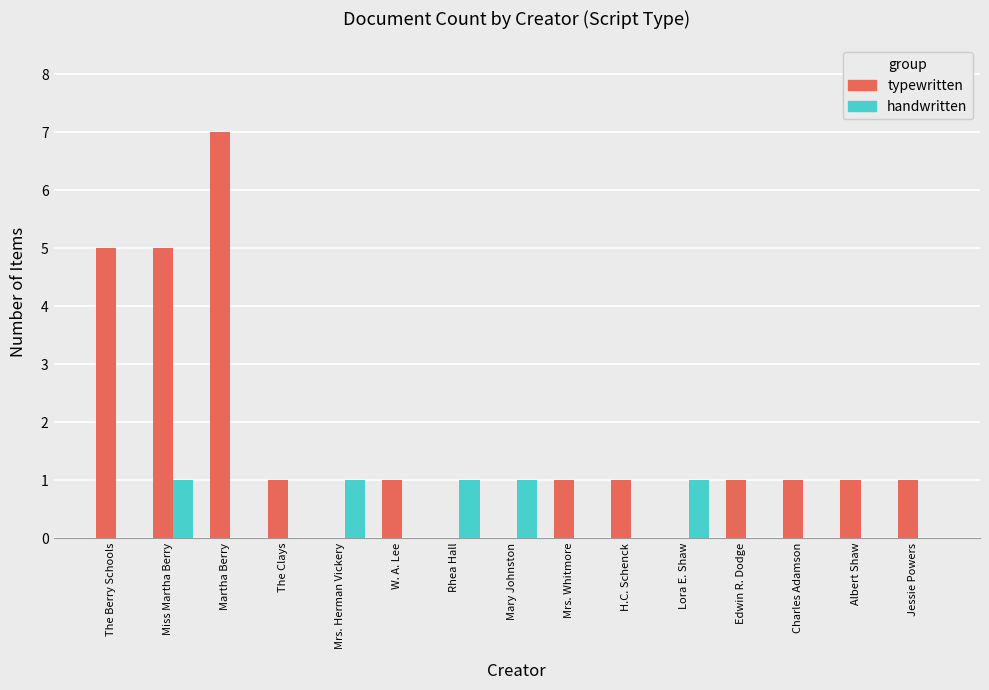

The value of handwritten at H.C. Schenck is 0. True or false?

True